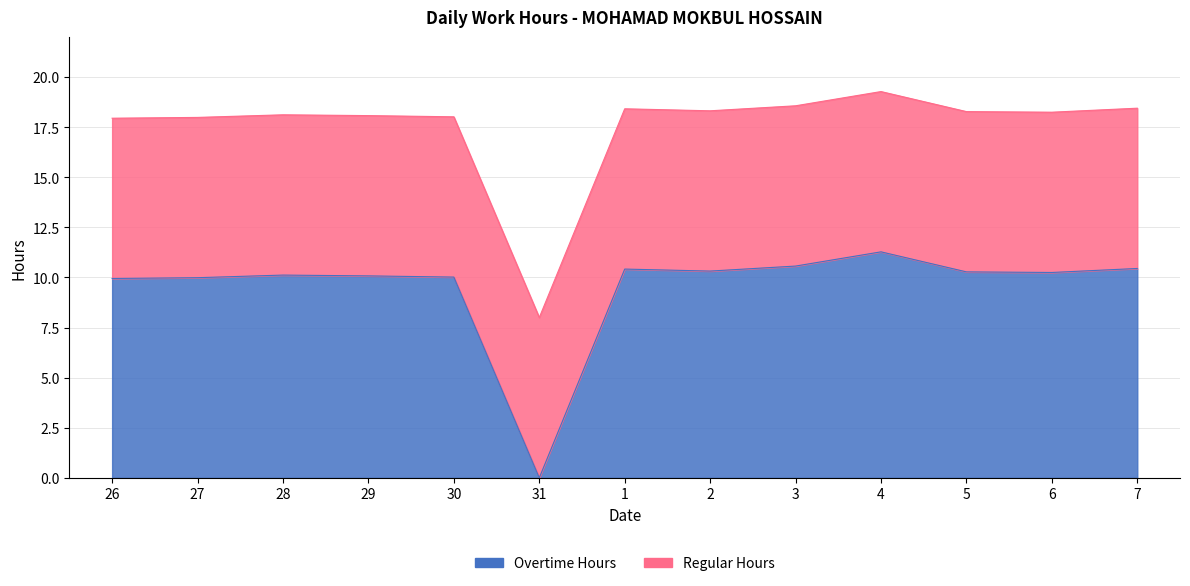

What is the value of the 5th point from the left?

10.0